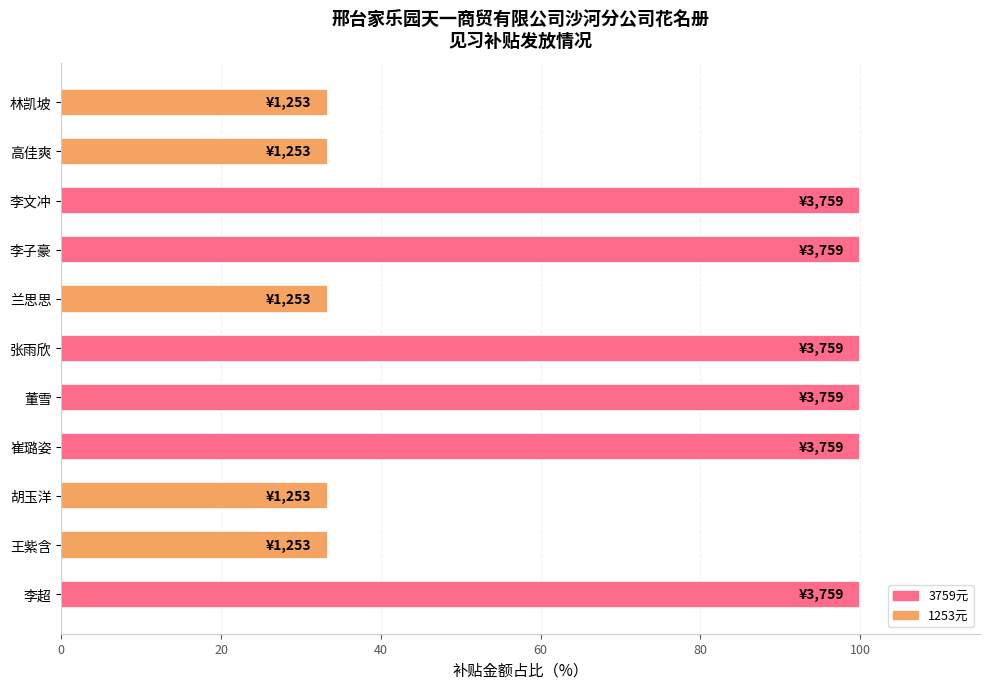

Reading bottom to top, list all the values displayed in this chart.

100.0	33.3	33.3	100.0	100.0	100.0	33.3	100.0	100.0	33.3	33.3